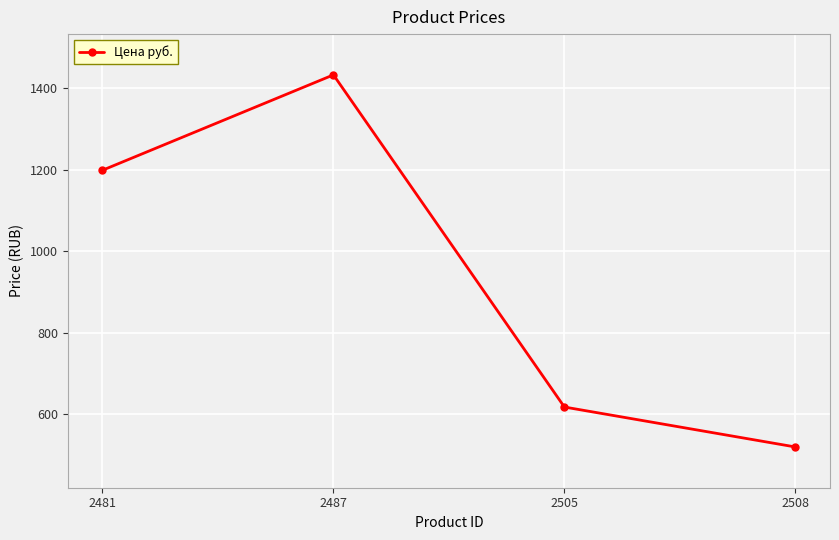

What is the change in value from 2481 to 2505?

-581